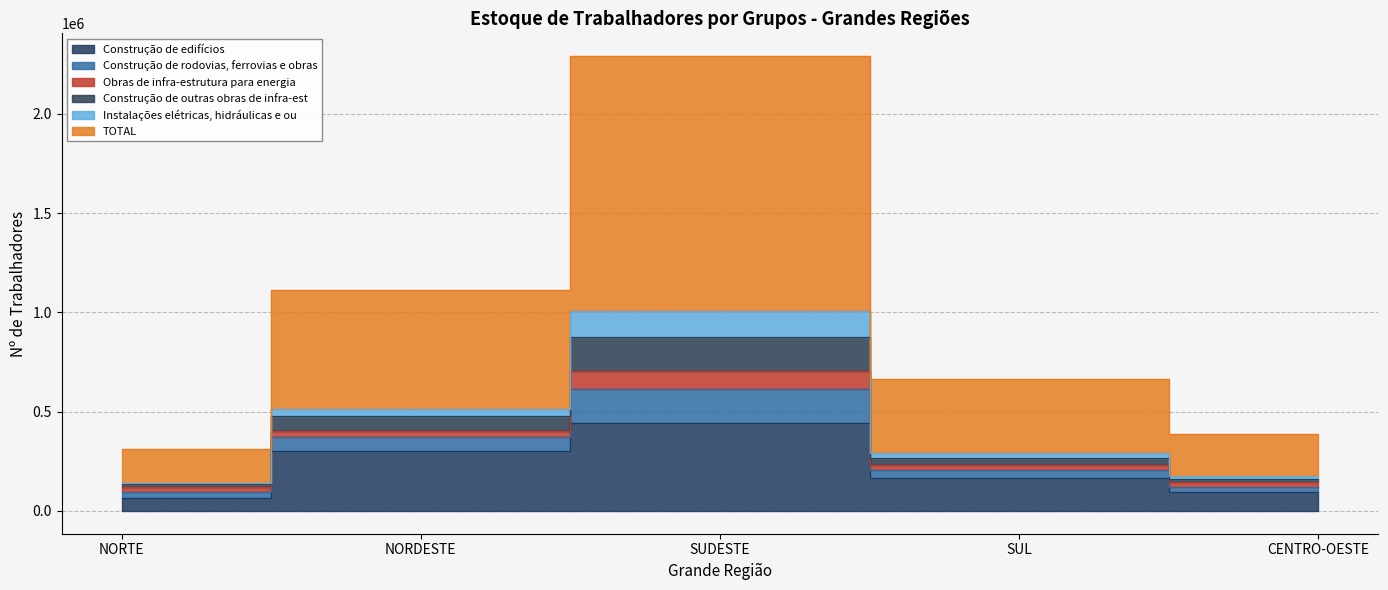

What is the maximum value shown in the chart?

2290672